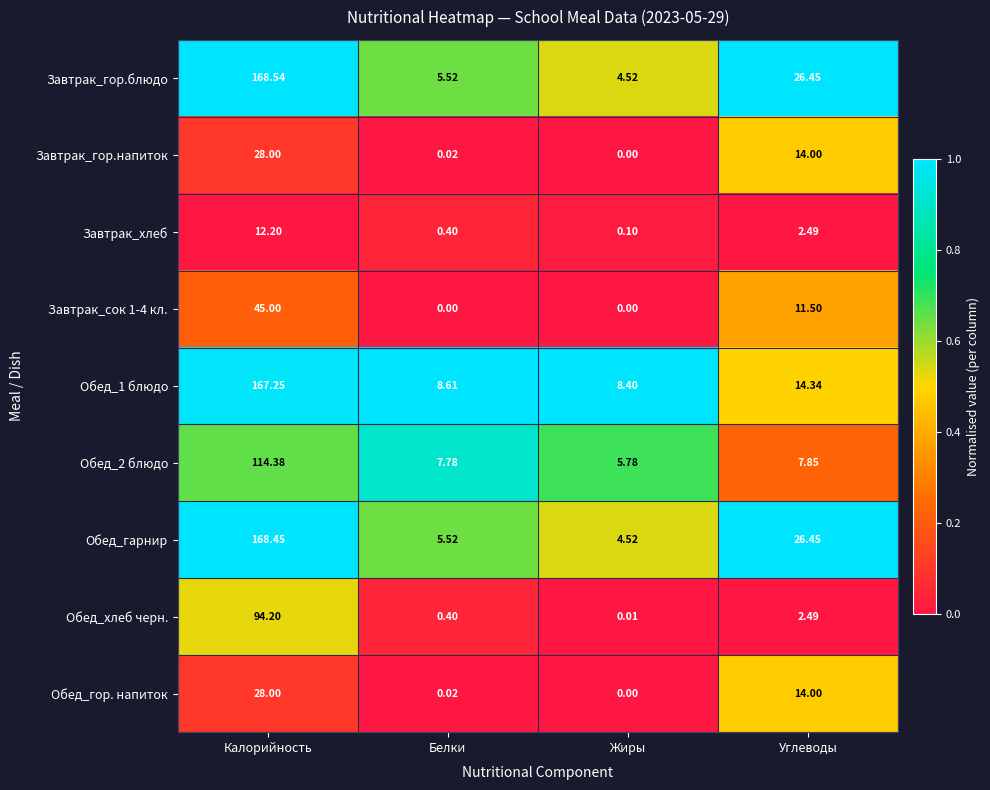

At which label does Обед_гарнир first exceed 26?

Калорийность